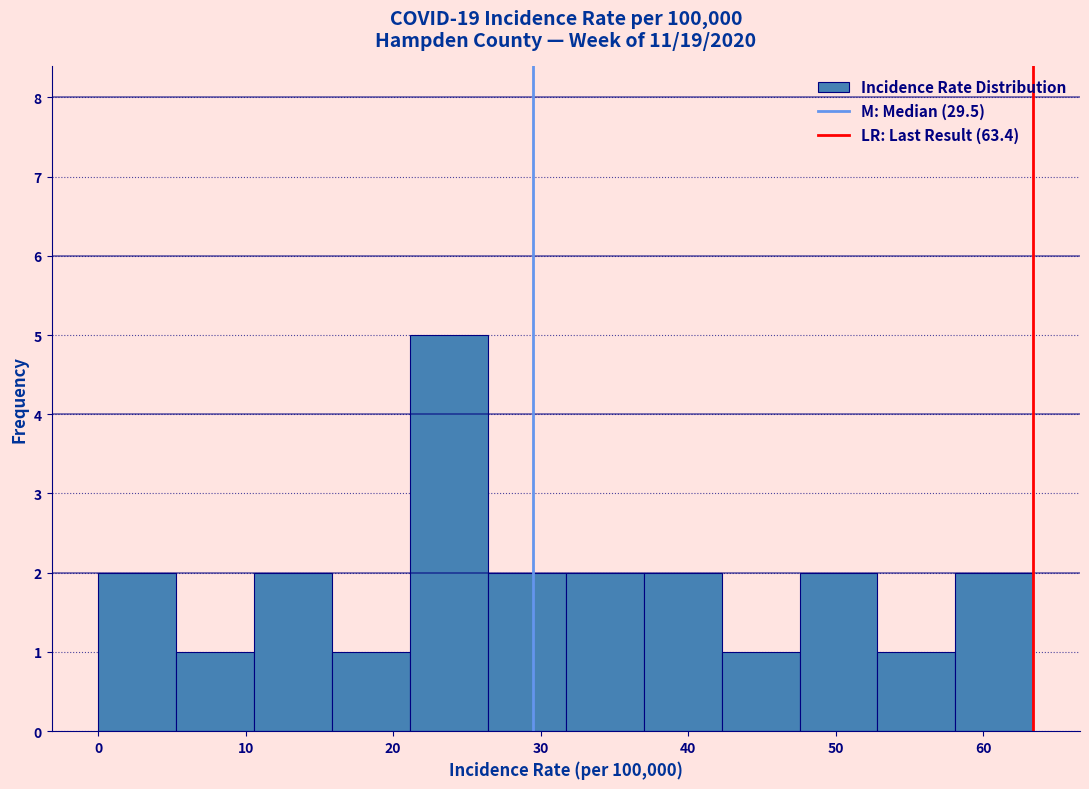

Reading left to right, transcribe this chart: for each bar, give the range it covers on the x-axis and its height. Neither the bar edges nor the heights are printed on the chart, so give them approximately, as read against the axes.

0 to 5: 2
5 to 11: 1
11 to 16: 2
16 to 21: 1
21 to 26: 5
26 to 32: 2
32 to 37: 2
37 to 42: 2
42 to 48: 1
48 to 53: 2
53 to 58: 1
58 to 63: 2